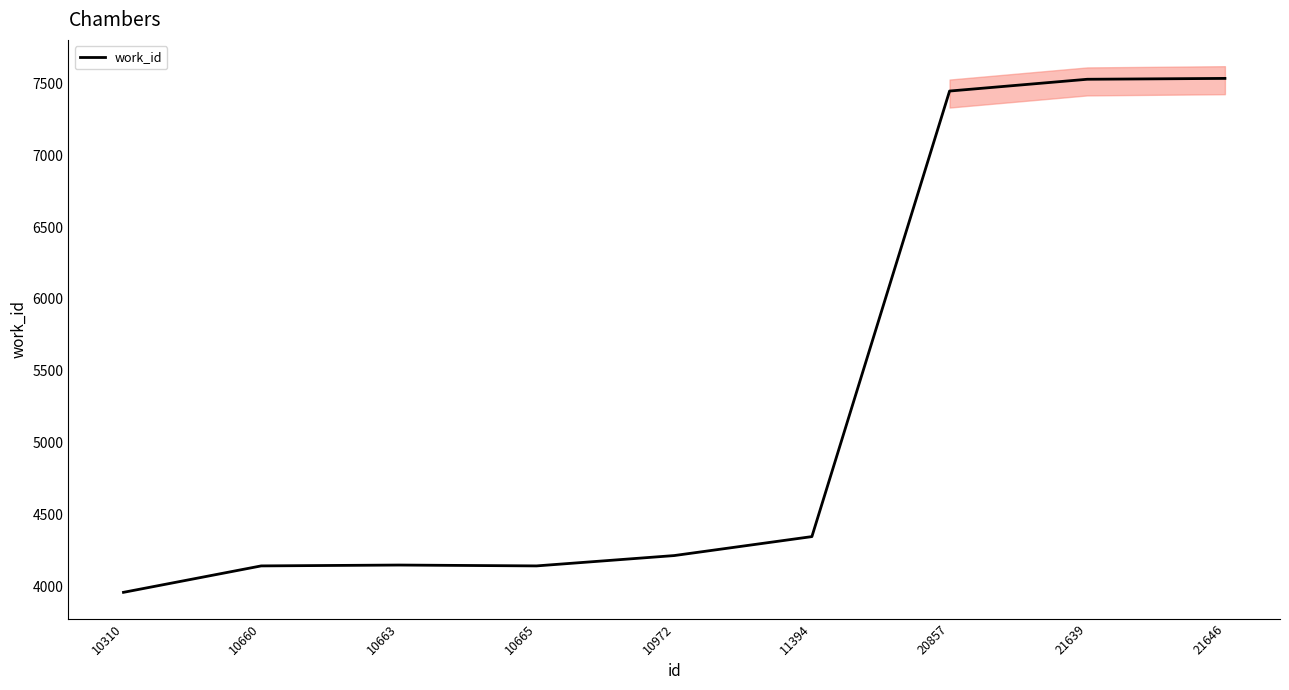

True or false: the data has more than 1 interior local peaks.

False